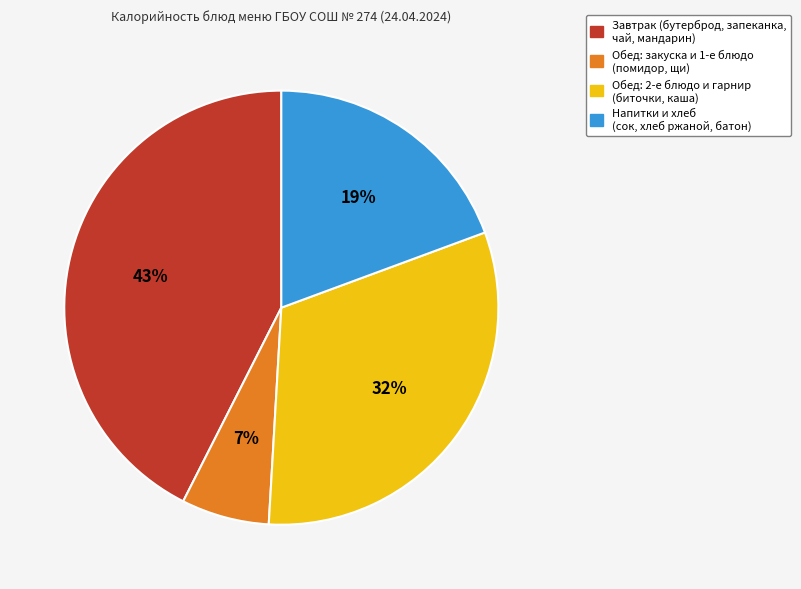

Does any single category account for the majority?

No